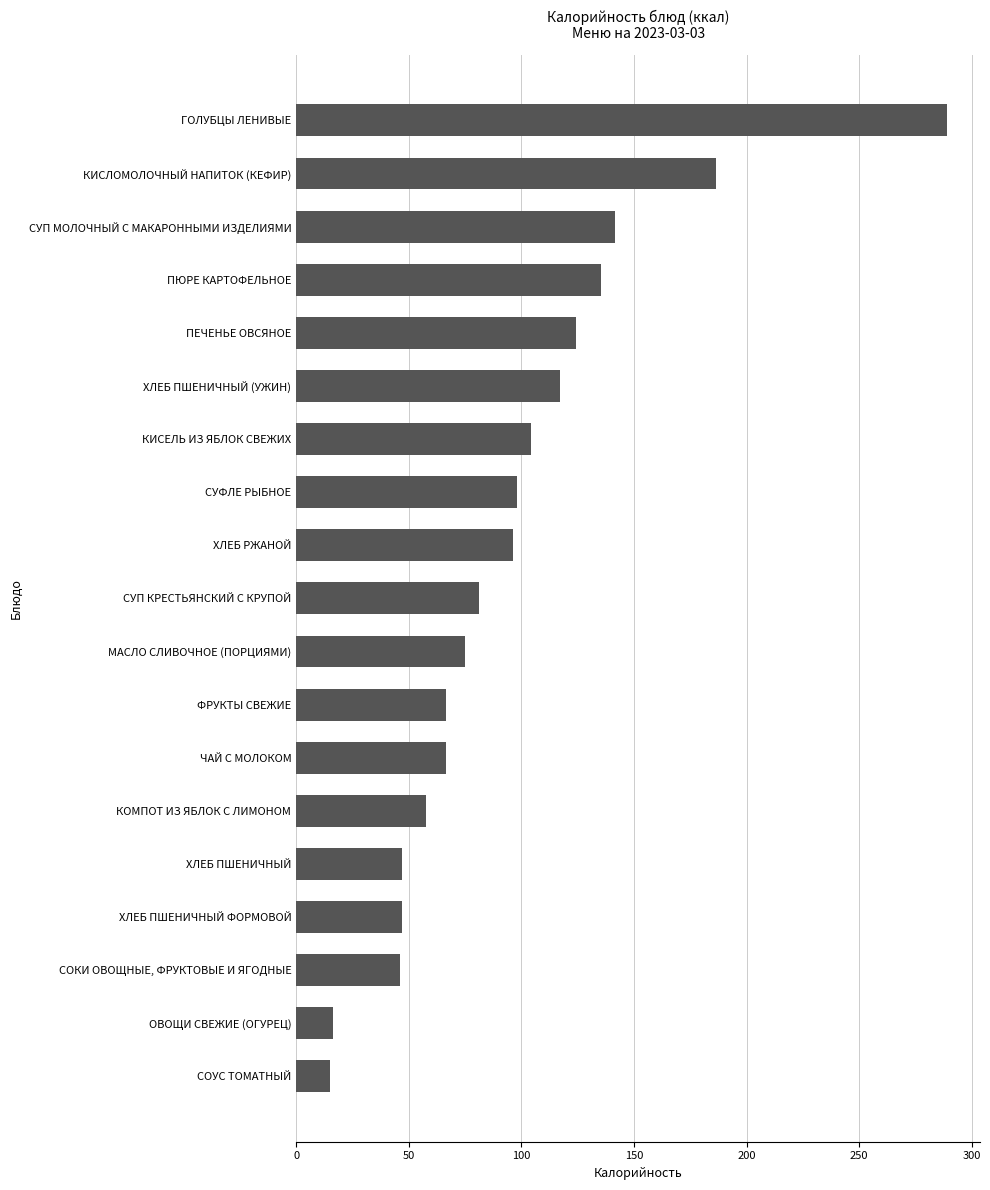

How many series are shown in this chart?

1